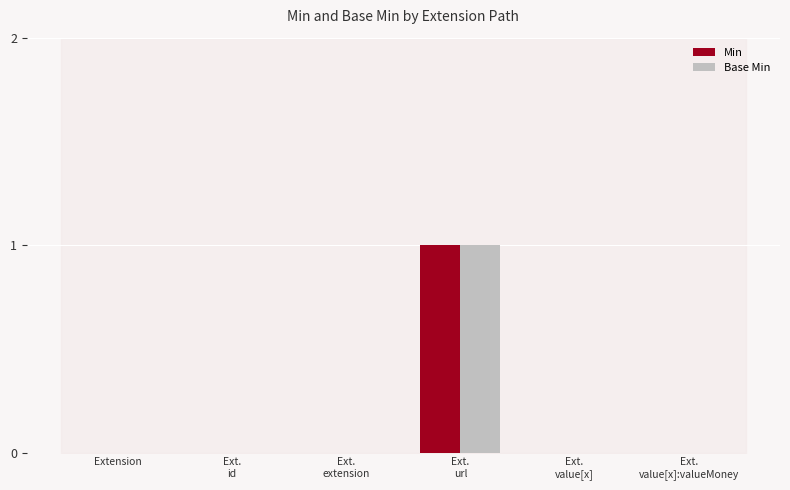

The Min series shows 0 at Ext.
id. True or false?

True